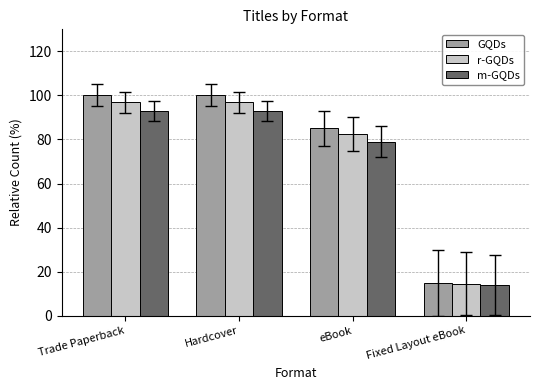

At which label does GQDs reach its minimum?

Fixed Layout eBook